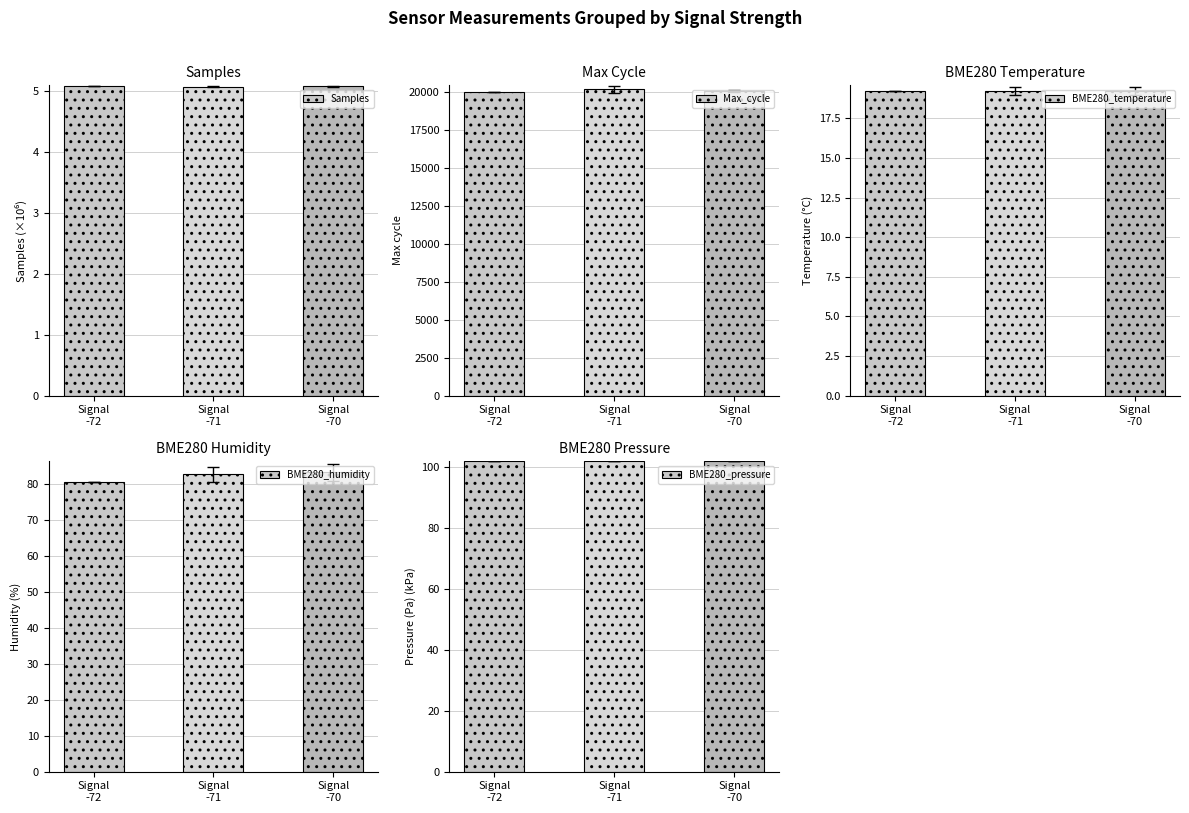

At which category does the chart reach its minimum across all series?

Signal
-71